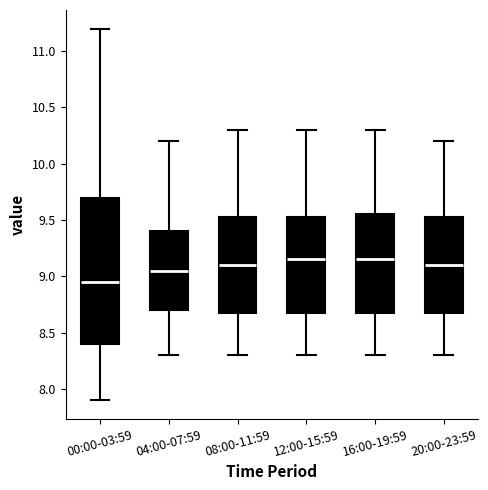

Which box has the lowest median line?

00:00-03:59